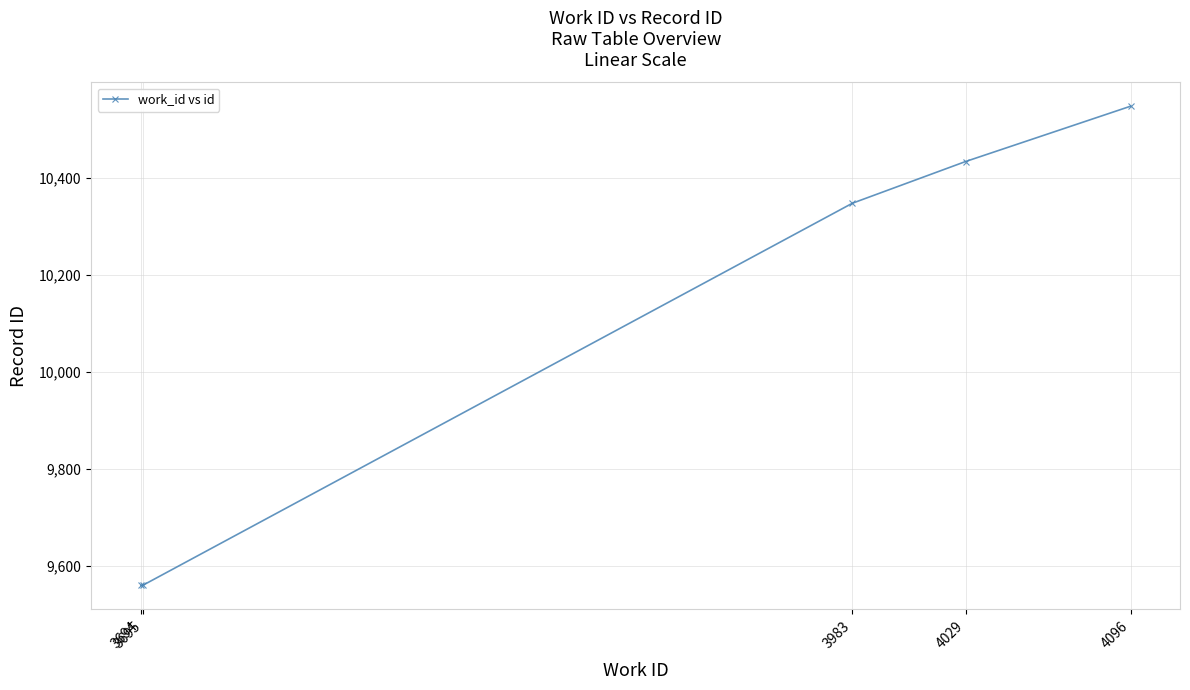

What is the average value?

10090